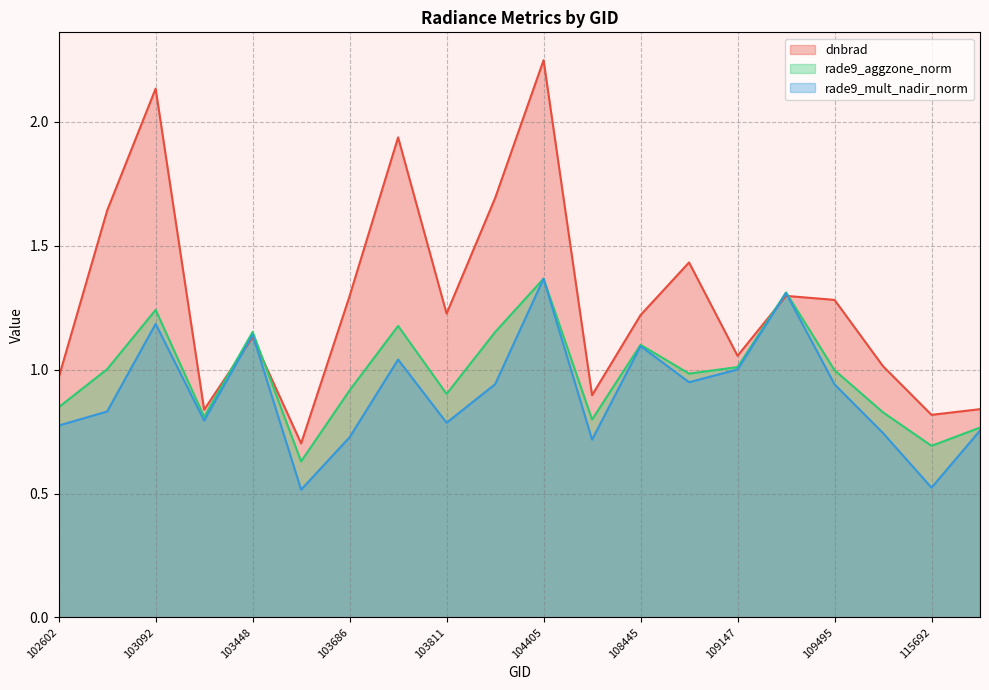

What is the value of the dnbrad point at the 15th from the left?

1.1